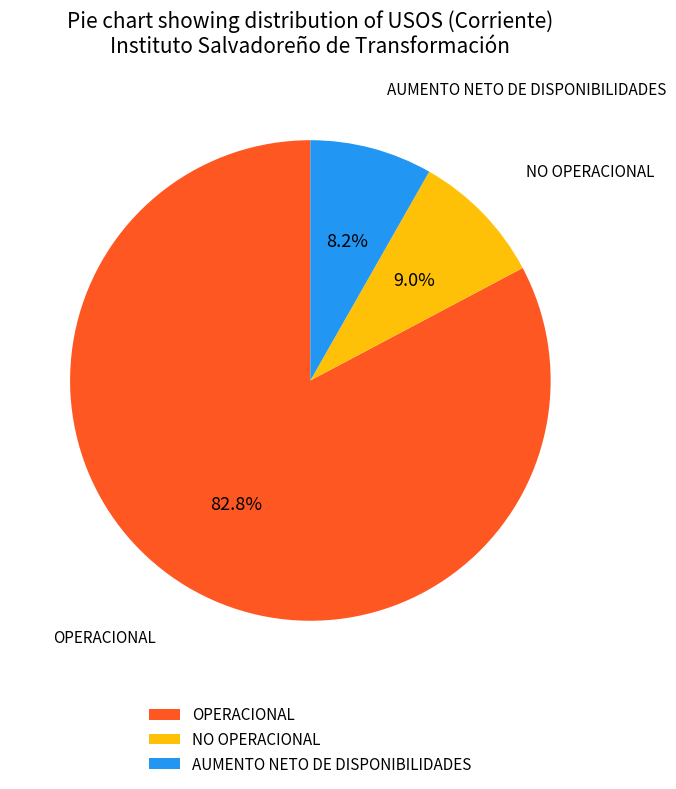

What percentage is the AUMENTO NETO DE DISPONIBILIDADES slice, to the nearest percent?

8%